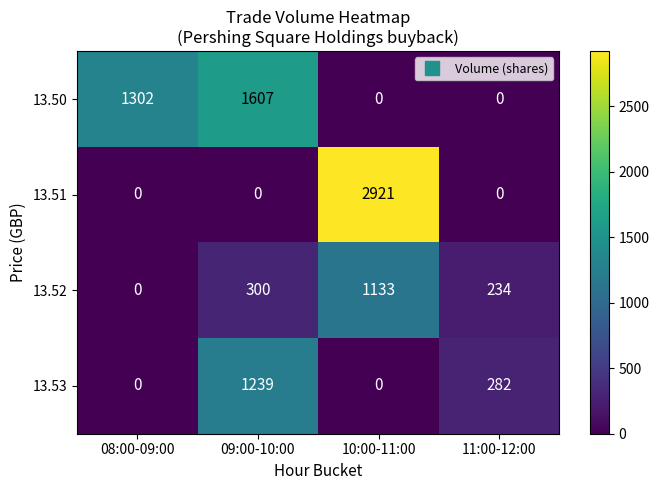

At which label is 13.50 closest to 803?

08:00-09:00